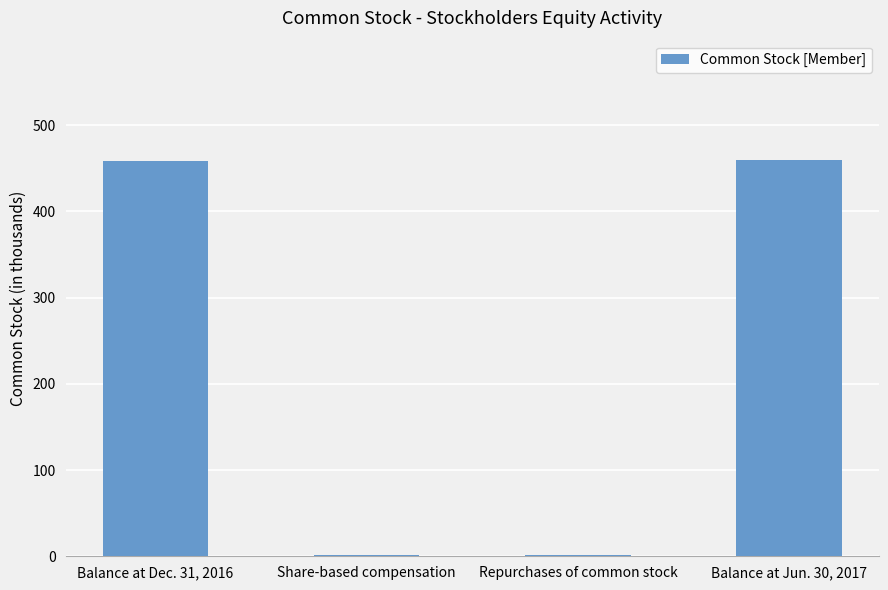

What is the sum of all values?

921